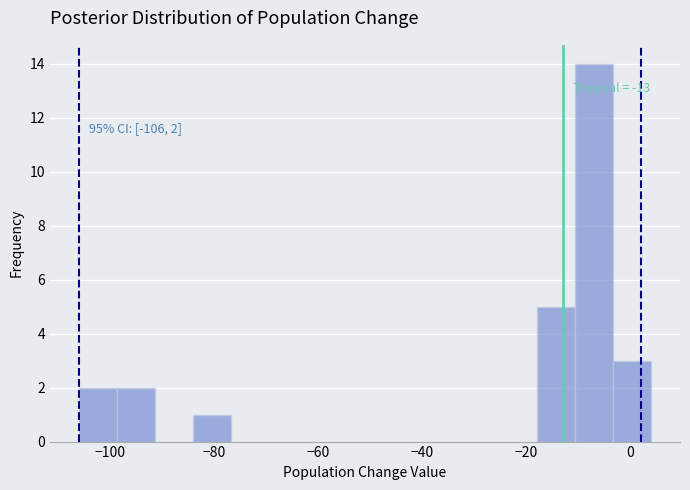

Around what value on the x-axis is the tallest bar? Give the approximate position of its centre, as read against the axis.

-6